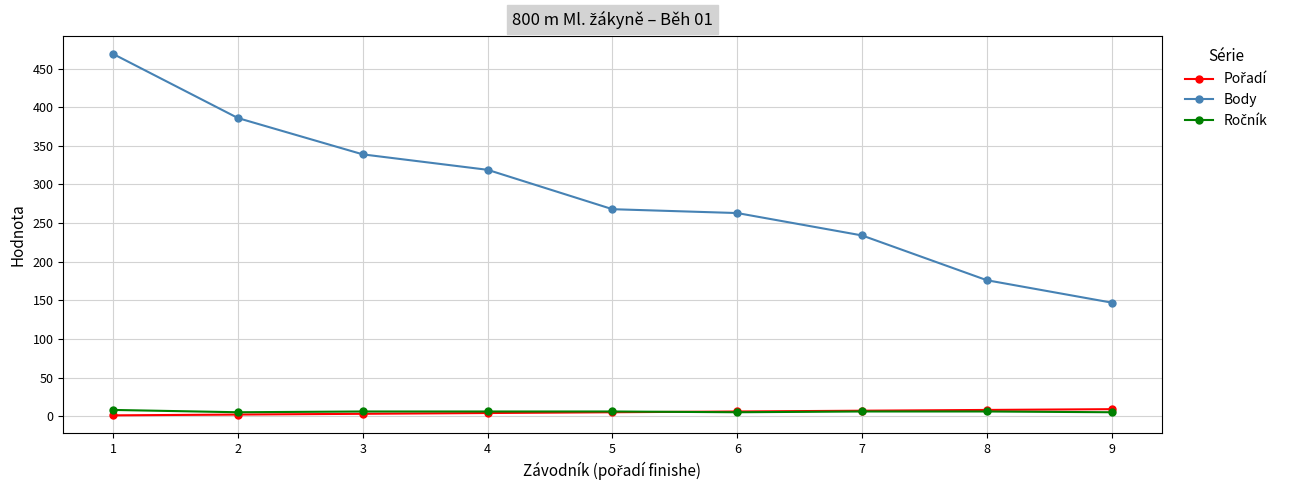

At how many categories does at least one series exceed 107?

9